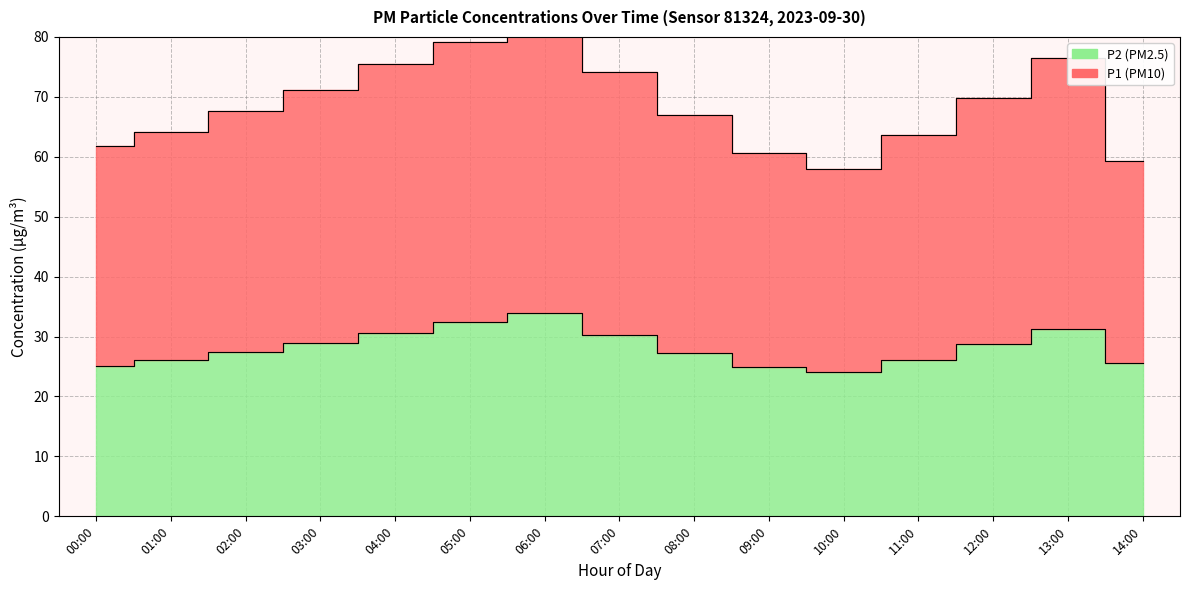

What is the total value across all series at 04:00?

106.1